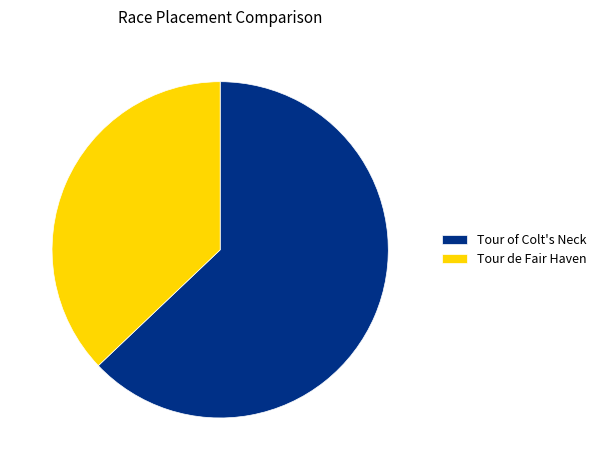

What is the largest slice in the pie chart?

Tour of Colt's Neck